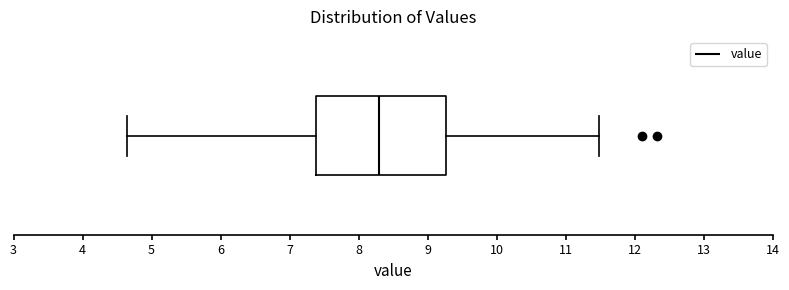

Read this box plot against the x-axis: the position of the median line, the range covered by the box, and the ends of both whiskers. The values are not printed on the chart, so give them approximately, as read against the axis.

median 8.3, box 7.4 to 9.3, whiskers 4.7 to 11.5